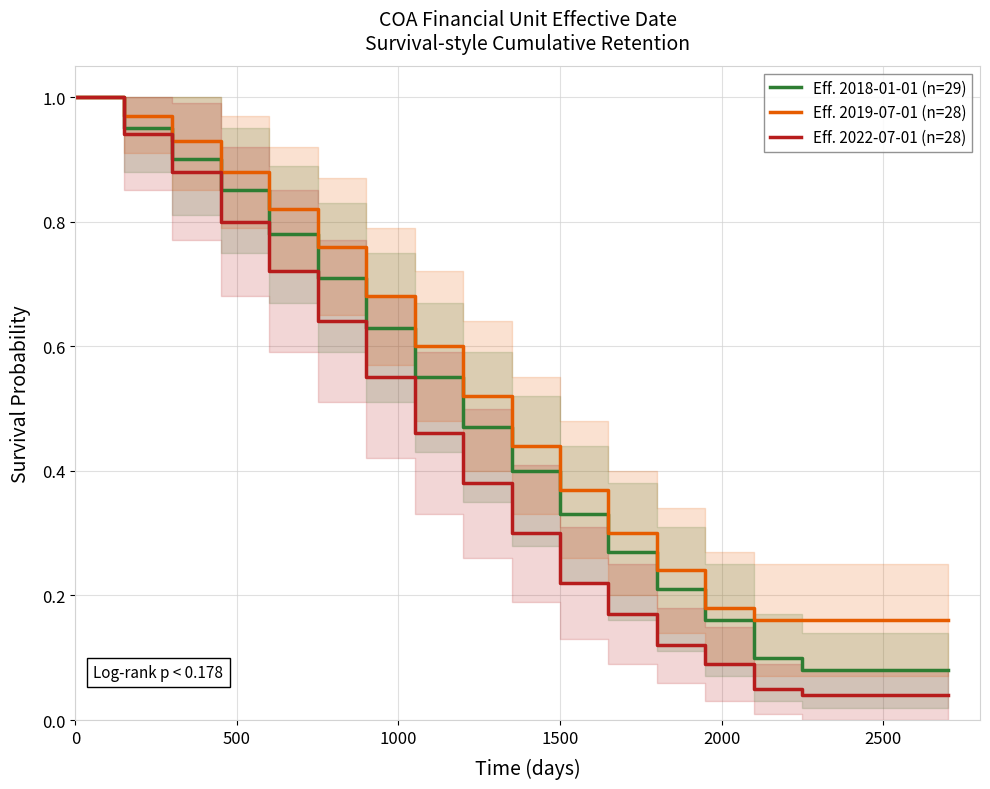

List the series in order of their overall mean, highest first.

Eff. 2019-07-01 (n=28), Eff. 2018-01-01 (n=29), Eff. 2022-07-01 (n=28)